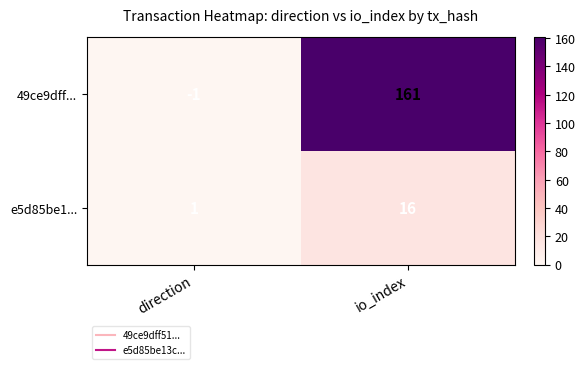

What is the sum of all 49ce9dff... values?

160